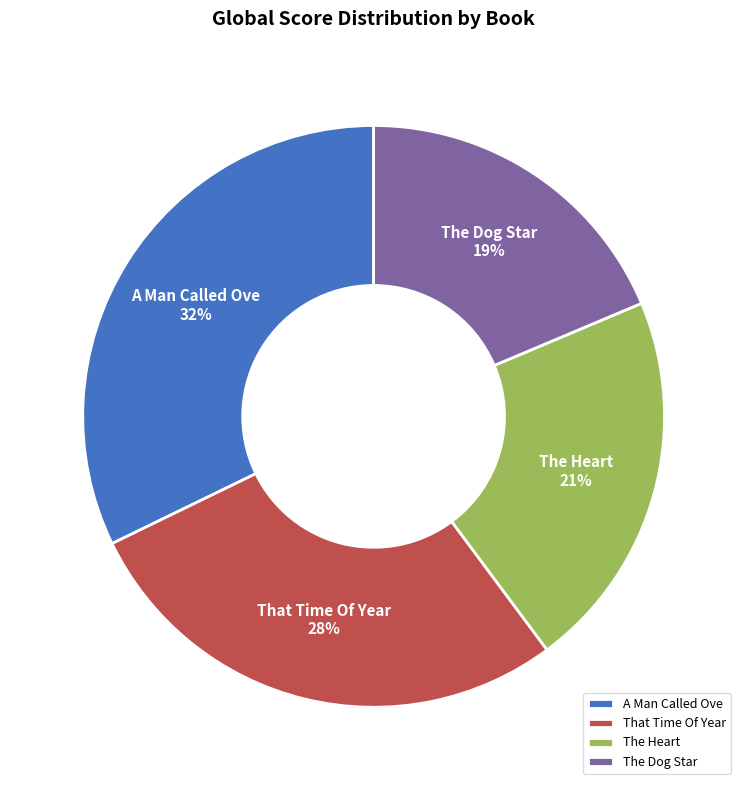

To the nearest percent, what is the combined percentage of That Time Of Year and The Dog Star?

47%